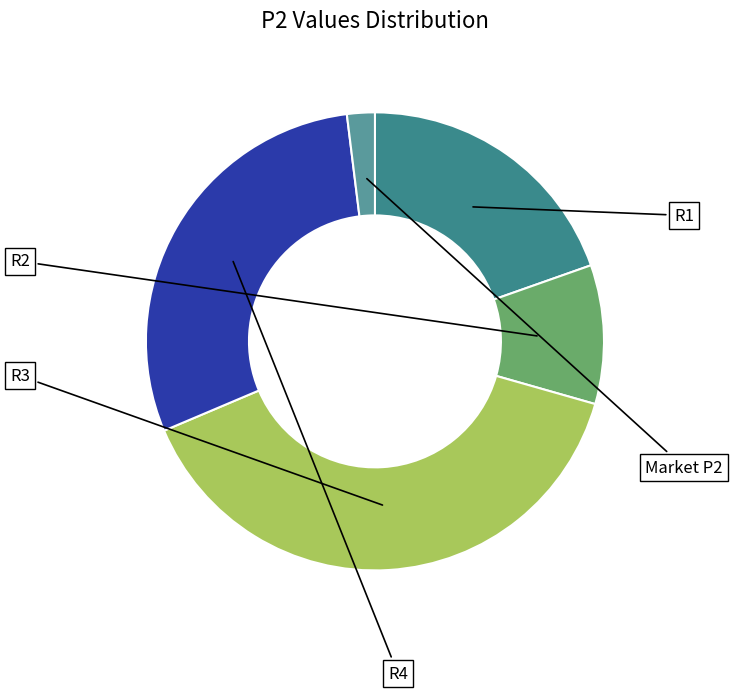

What is the change in value from R1 to Market P2?

-9